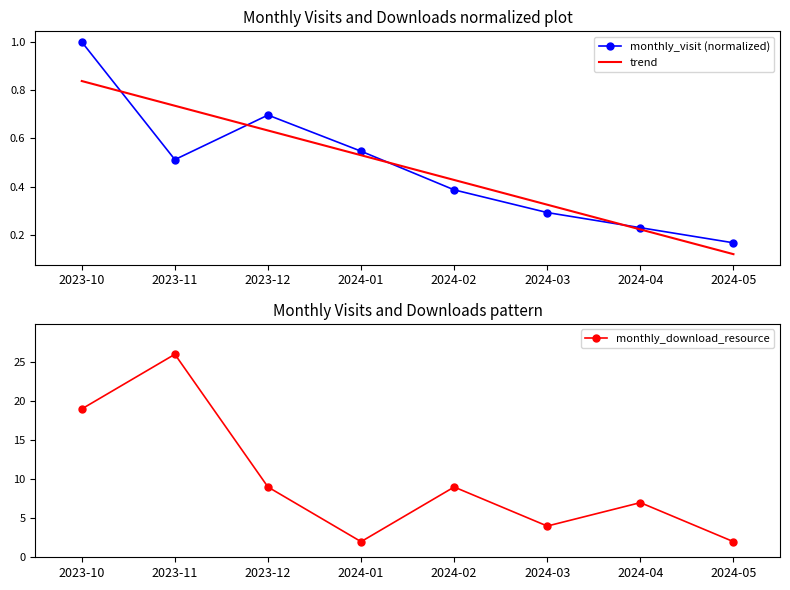

Count the number of data series in this chart.

3